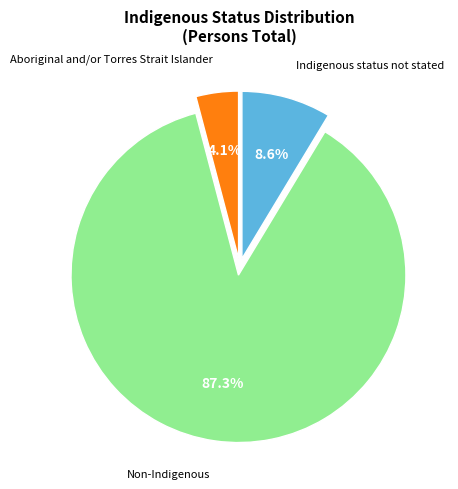

Is there any slice that represents more than half of the pie?

Yes